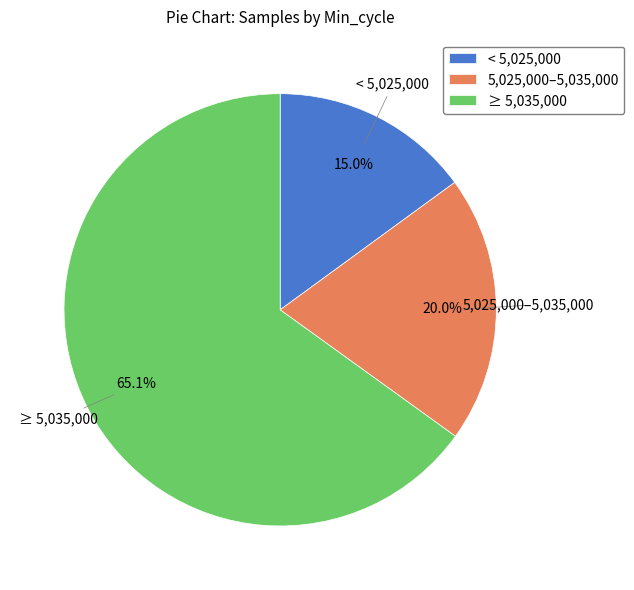

What is the total percentage of < 5,025,000 and ≥ 5,035,000?

80.0%